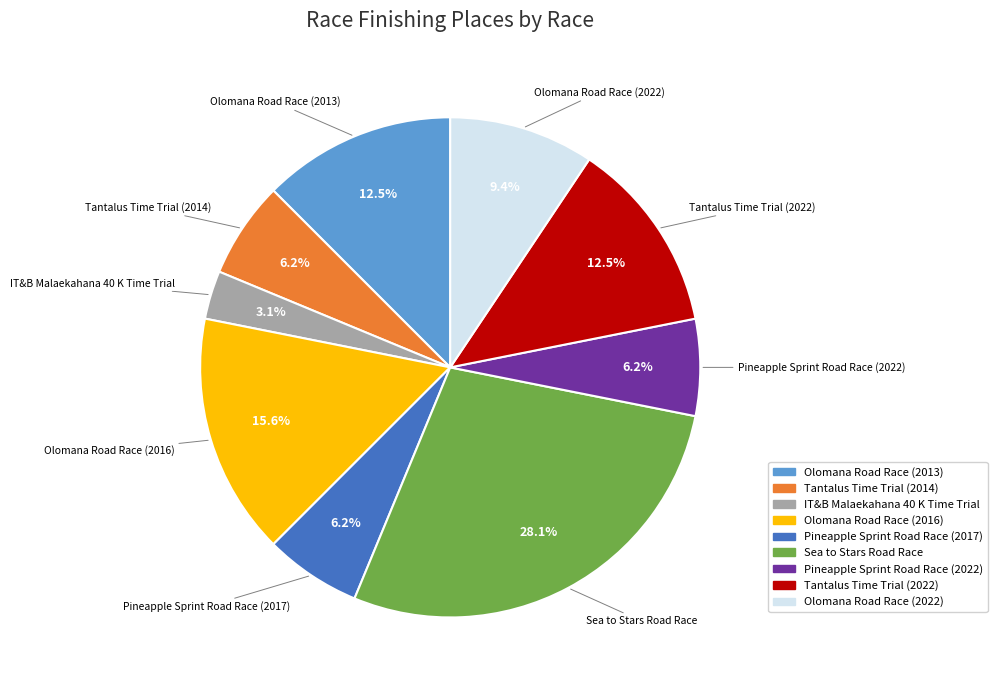

How many segments does this pie chart have?

9